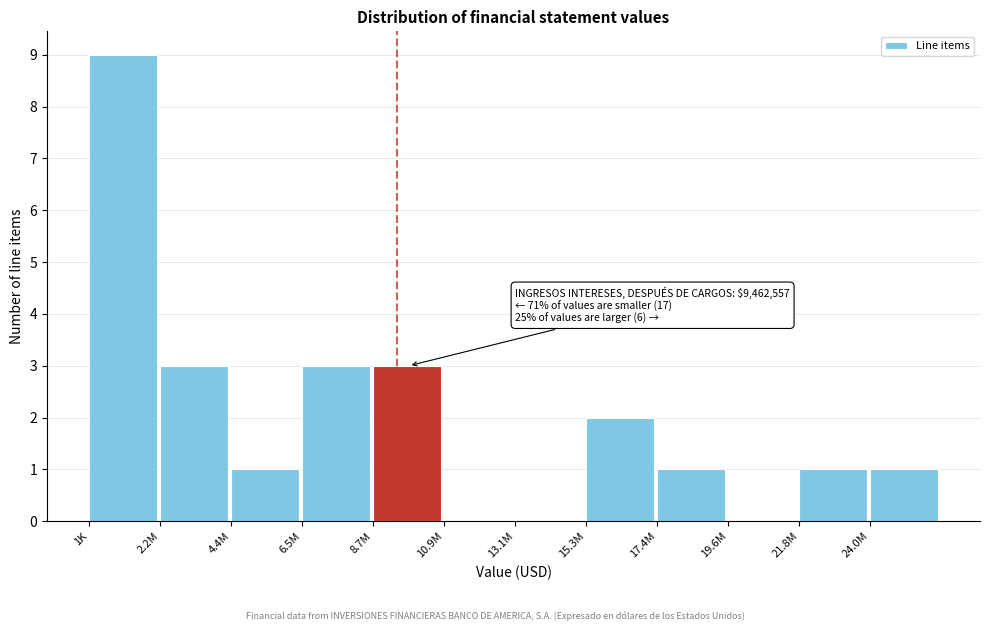

Reading left to right, what are all the values shown in this chart?

1K=9	2.2M=3	4.4M=1	6.5M=3	8.7M=3	10.9M=0	13.1M=0	15.3M=2	17.4M=1	19.6M=0	21.8M=1	24.0M=1